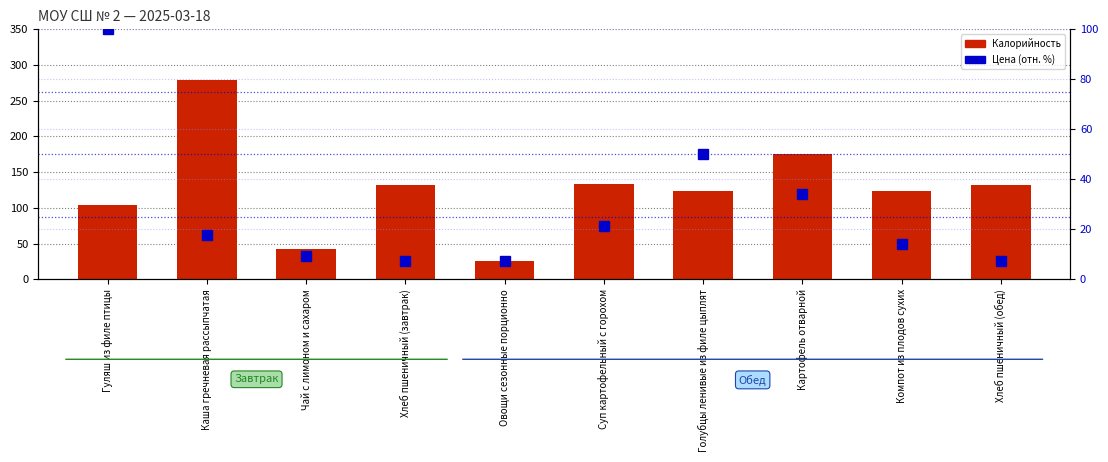

What is the minimum value shown in the chart?

7.1